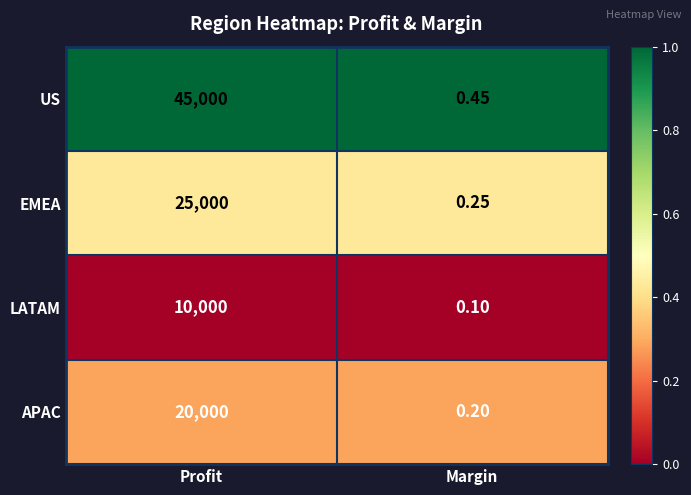

Where is LATAM nearest to the value 5000?

Margin